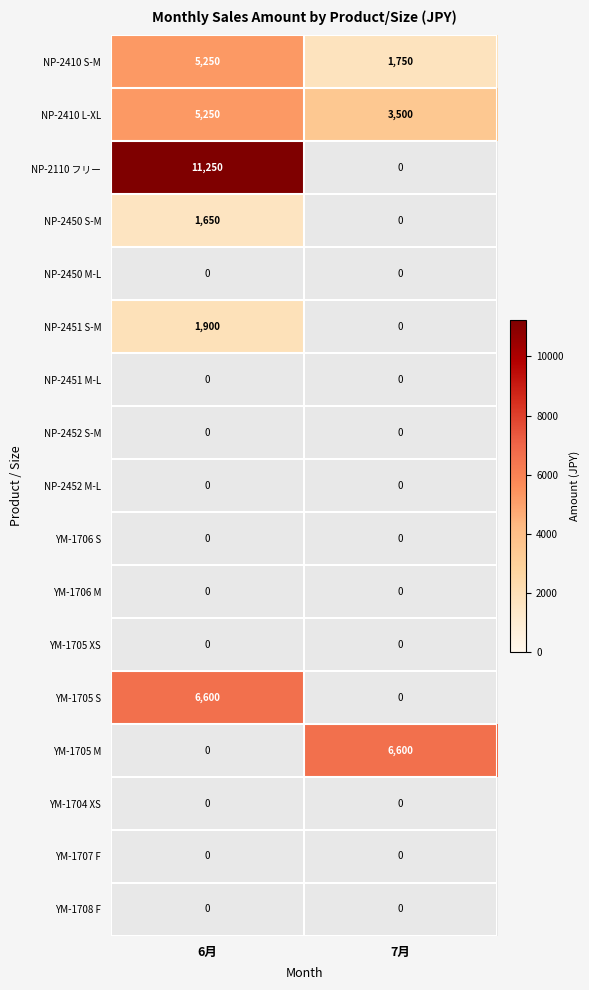

True or false: NP-2410 S-M has a value of 1750 at 7月.

True